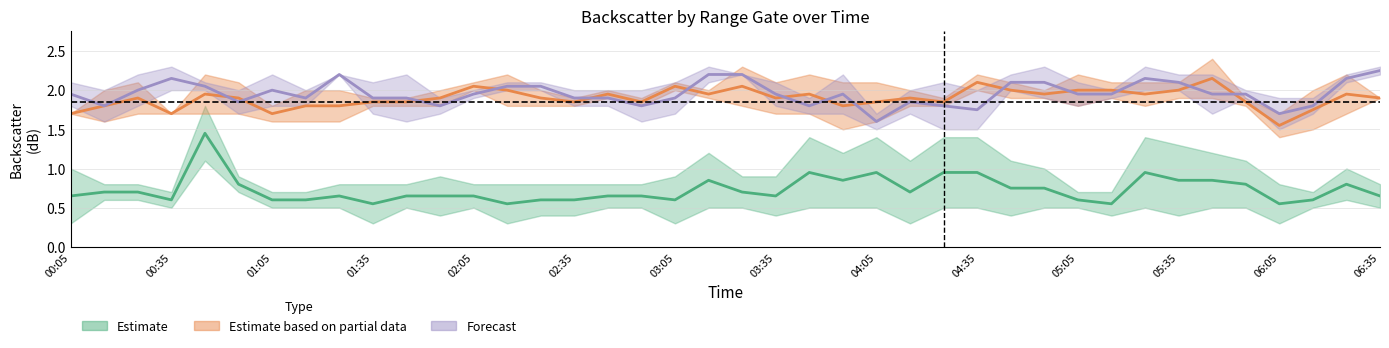

Which category has the highest value across all series?

05:45